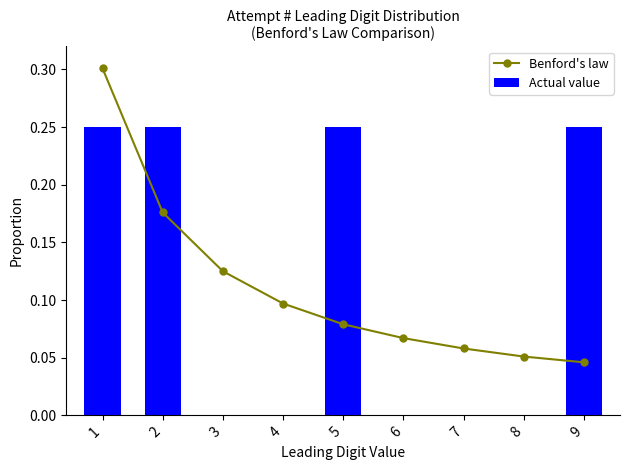

Reading right to left, list all the values displayed in this chart.

Benford's law: 0.0	0.1	0.1	0.1	0.1	0.1	0.1	0.2	0.3
Actual value: 0.2	0.0	0.0	0.0	0.2	0.0	0.0	0.2	0.2